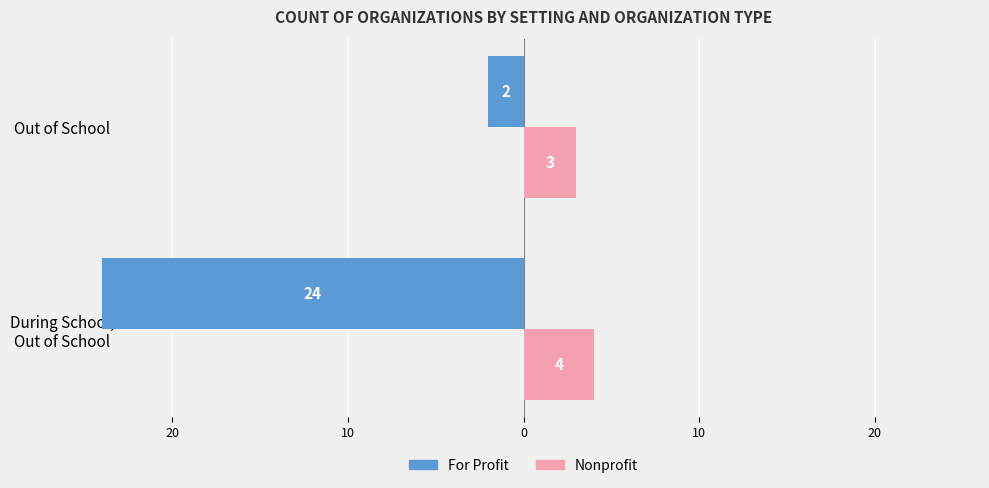

What is the average value of the Nonprofit series?

4